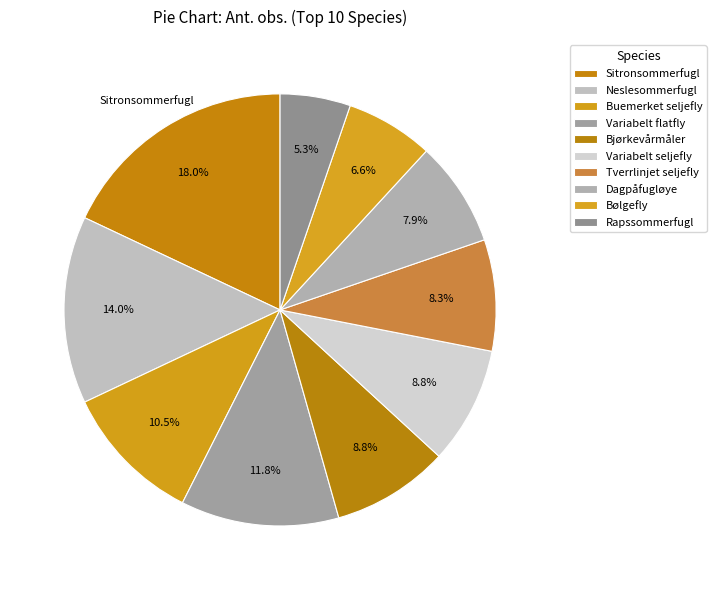

To the nearest percent, what is the difference between the Dagpåfugløye and Buemerket seljefly slice percentages?

3%